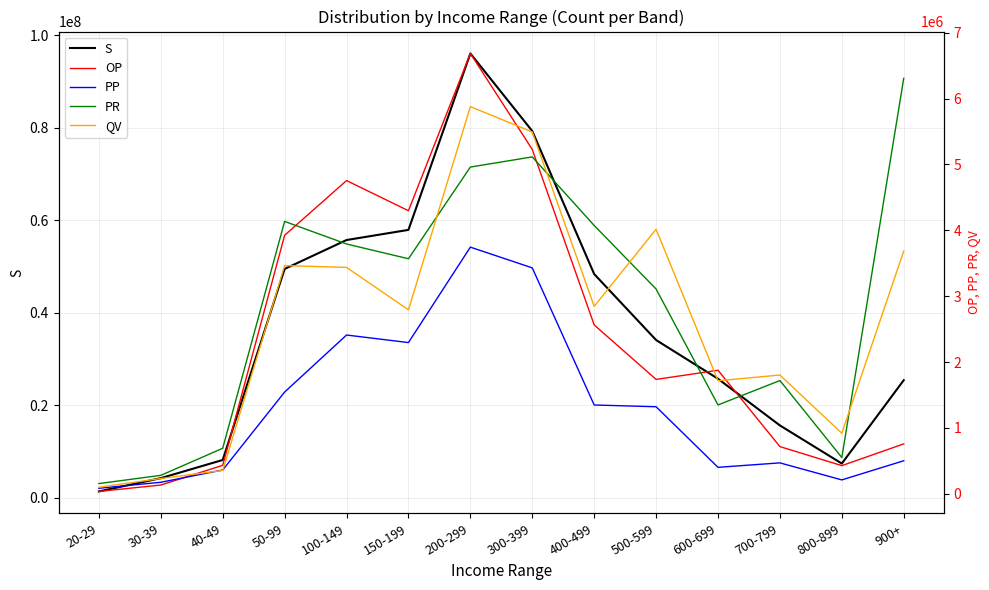

Reading left to right, what are all the values shown in this chart?

S: 1380136	4254043	8188211	49509210	55758768	57953572	96115978	79330164	48399223	34130022	25752030	15655756	7415087	25443739
OP: 35377	132716	431731	3924590	4755495	4297928	6685800	5228060	2563993	1736268	1875562	716136	427174	757379
PP: 83502	174580	361010	1544601	2410354	2295783	3744753	3429940	1348010	1321360	401514	469049	210520	501321
PR: 154999	279778	690851	4135386	3792689	3568433	4960701	5114974	4073920	3108771	1348665	1719372	550073	6308110
QV: 99121	231631	354120	3464561	3437233	2792498	5878685	5492784	2846534	4016043	1715925	1802978	919300	3685392